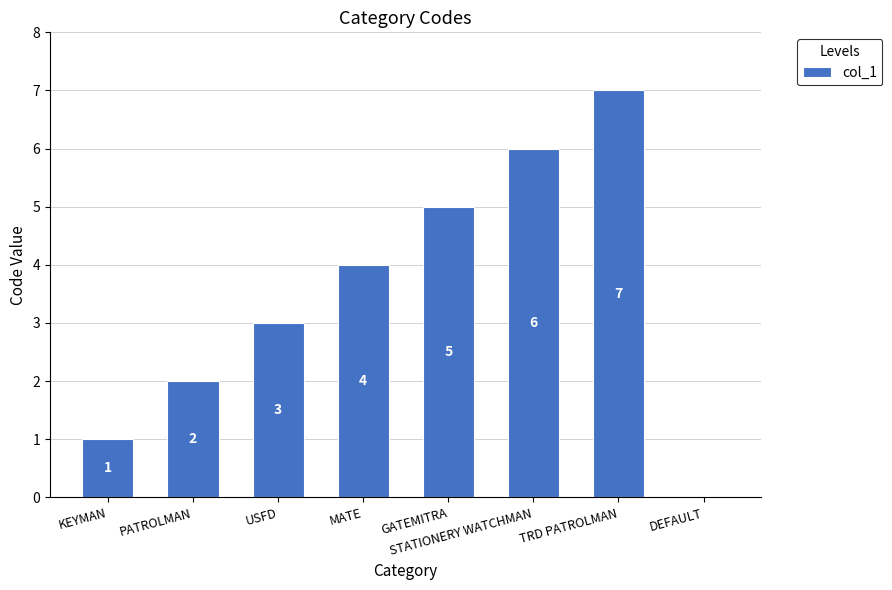

Where is the data nearest to the value 3?

USFD